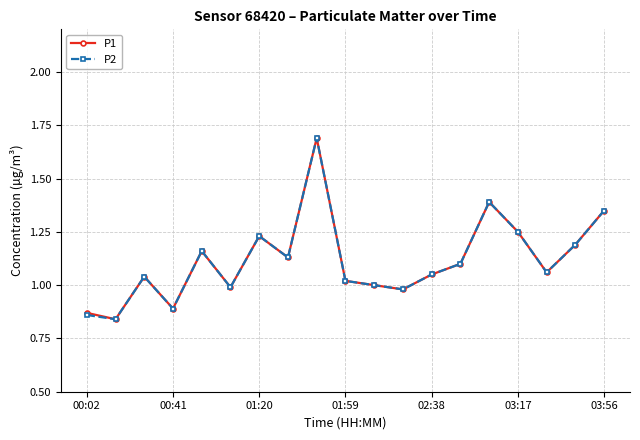

What is the greatest value displayed?

1.7